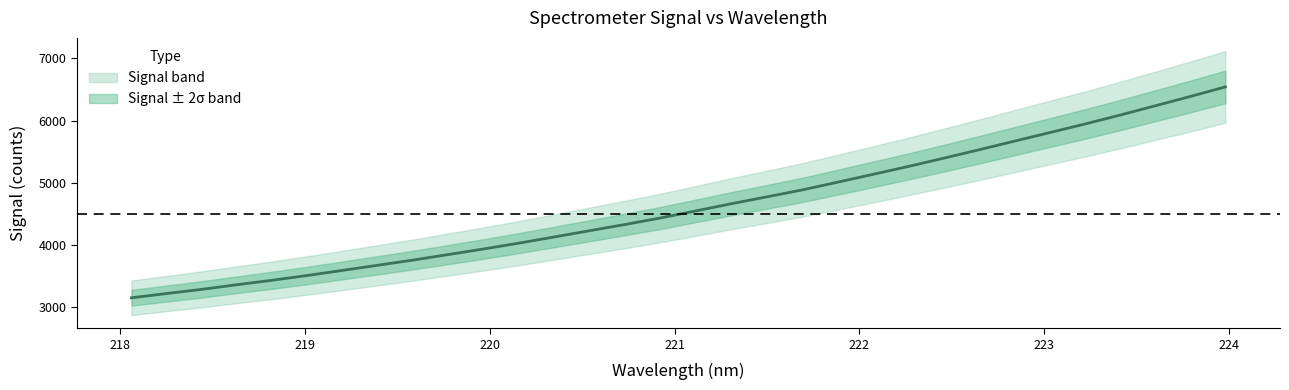

At which label does the data first exceed 4550?

221.1174